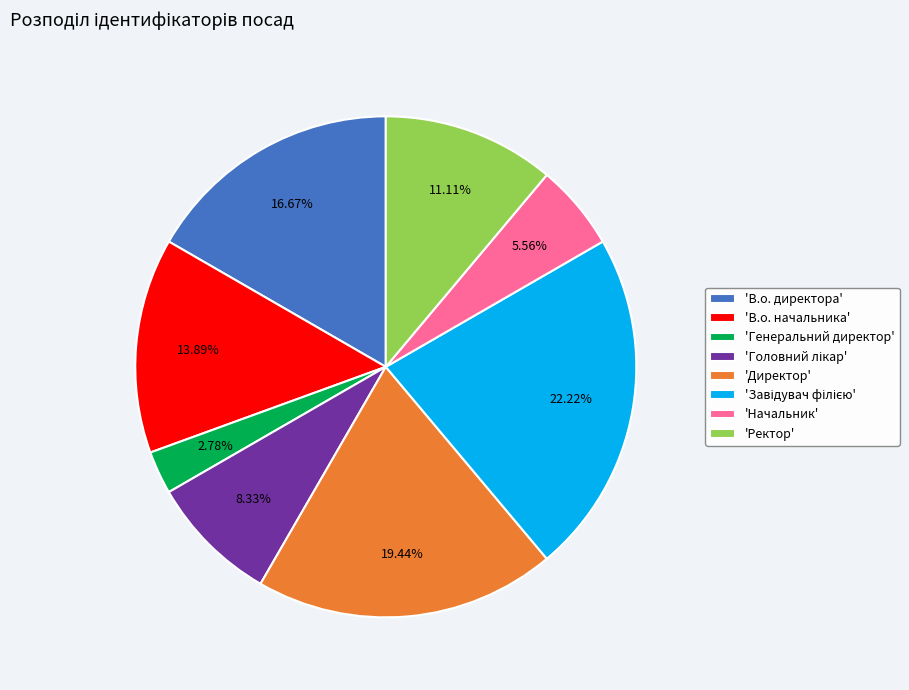

Count the number of slices in the pie.

8